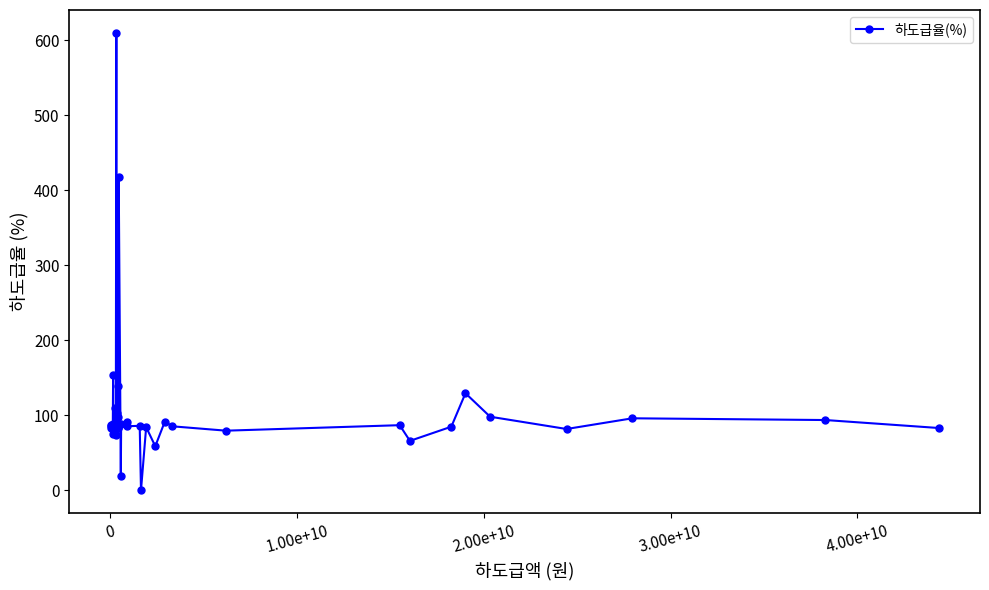

What is the value of the 8th point from the left?

87.5